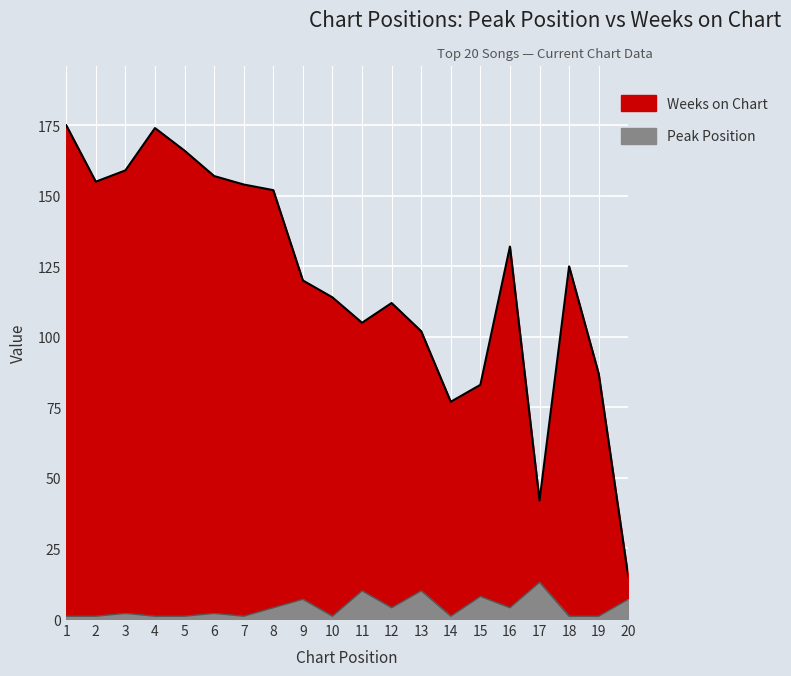

Is the value of Peak Position at 11 greater than the value of Weeks on Chart at 1?

No